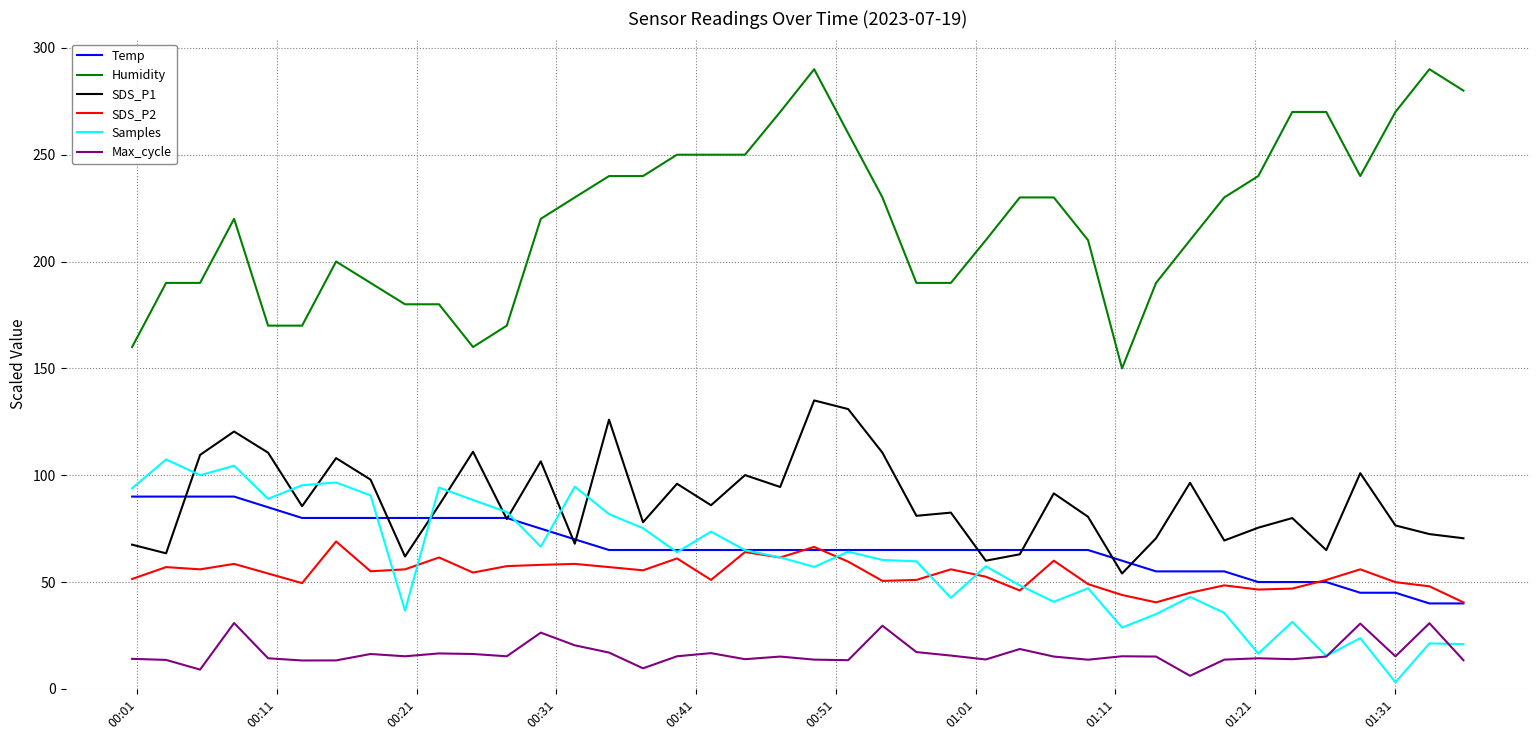

Which series has the largest range (max minus min)?

Humidity